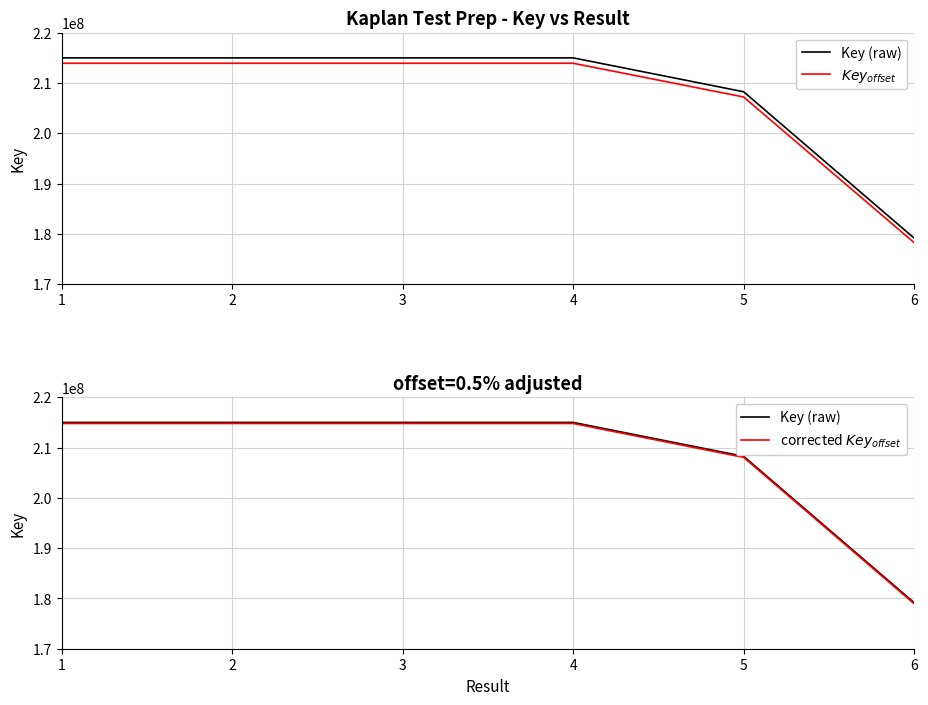

What is the spread (max minus min) of values at 2?

1075004.0